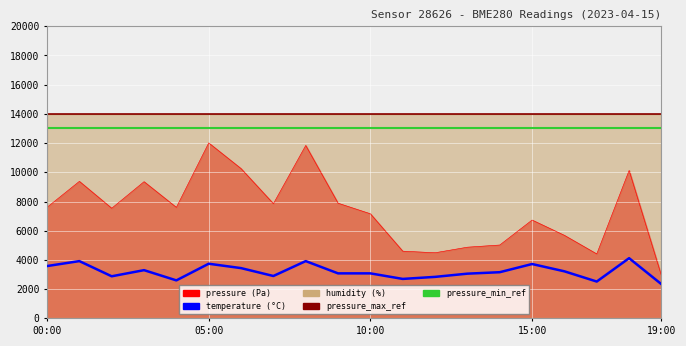

True or false: temperature and pressure_min_ref intersect in this chart.

False